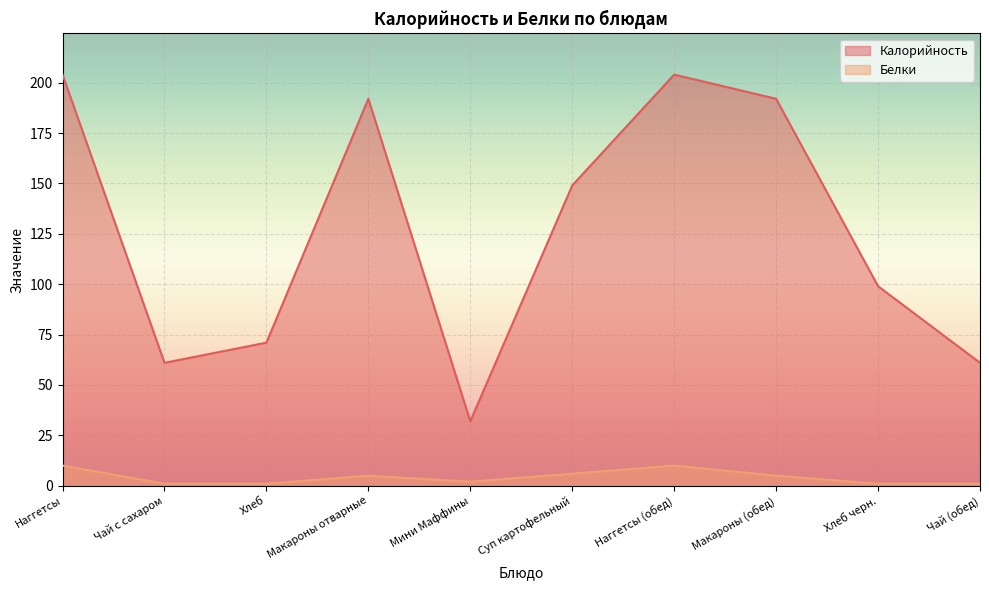

What is the highest value of the Белки series?

10